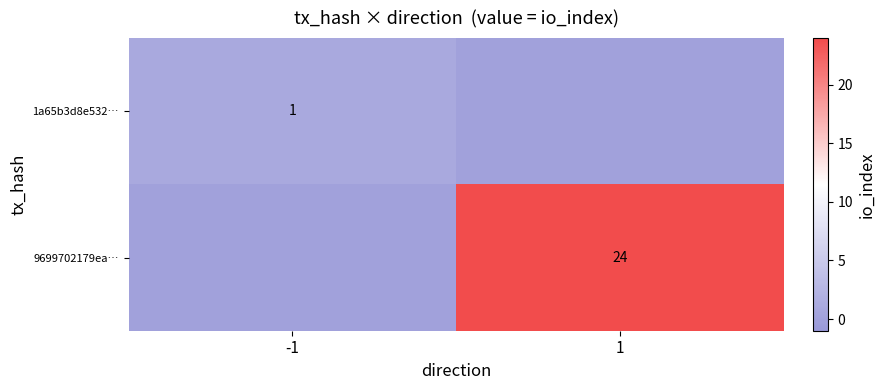

The 9699702179ea… series shows 10 at 1. True or false?

False